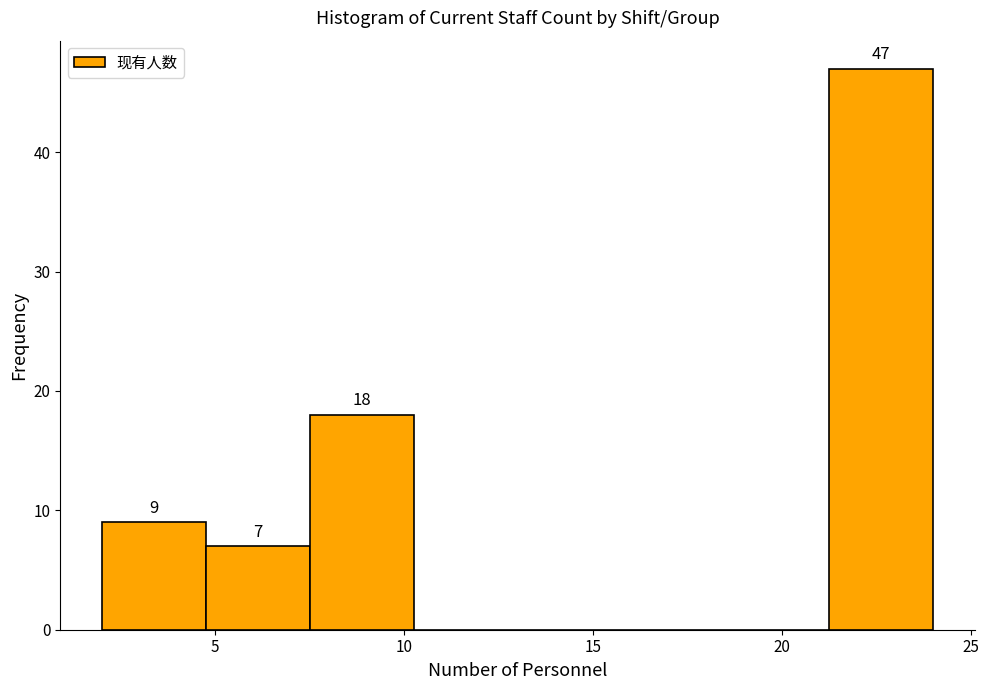

Over which range of the x-axis is the bar tallest?

21.25 to 24.00